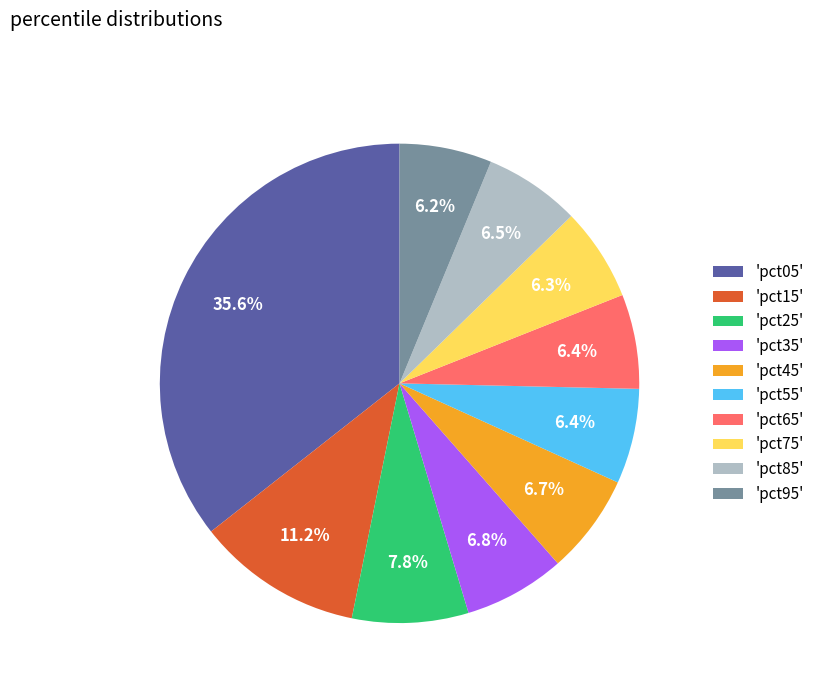

Which slice is the largest?

'pct05'